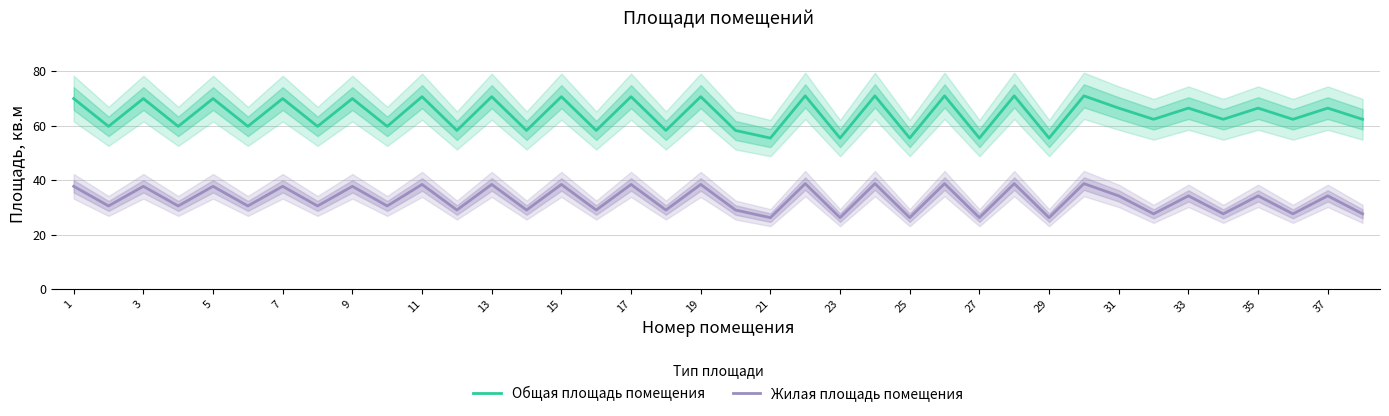

Does the chart have visible grid lines?

Yes